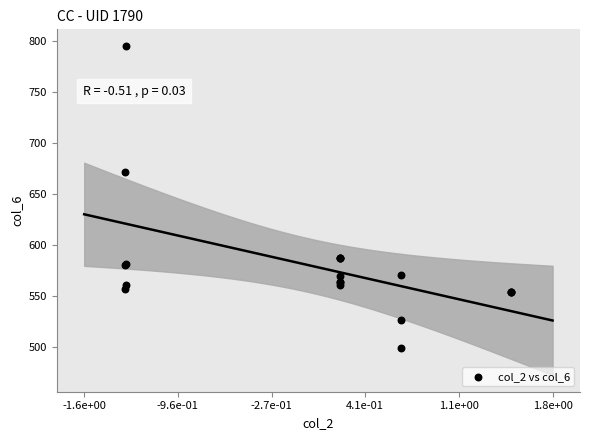

What Y value in the scatter plot is closest to 647?

671.2